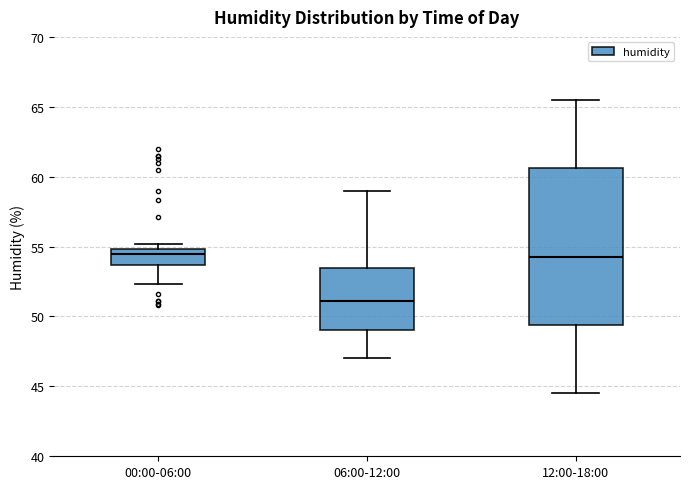

Where does the lower whisker of the box for 06:00-12:00 end on the y-axis? The values are not printed on the chart, so give them approximately, as read against the axis.

47.0